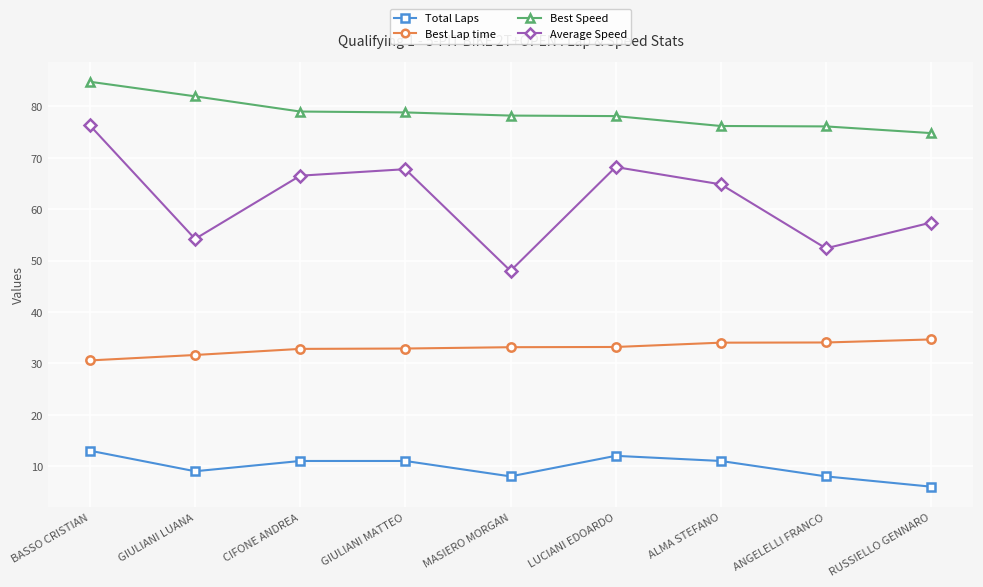

At which label does Average Speed reach its peak?

BASSO CRISTIAN